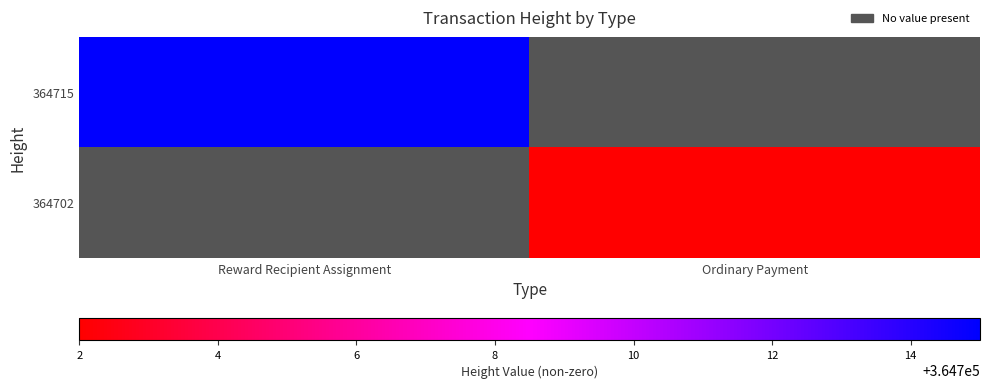

What is the spread (max minus min) of values at Ordinary Payment?

364702